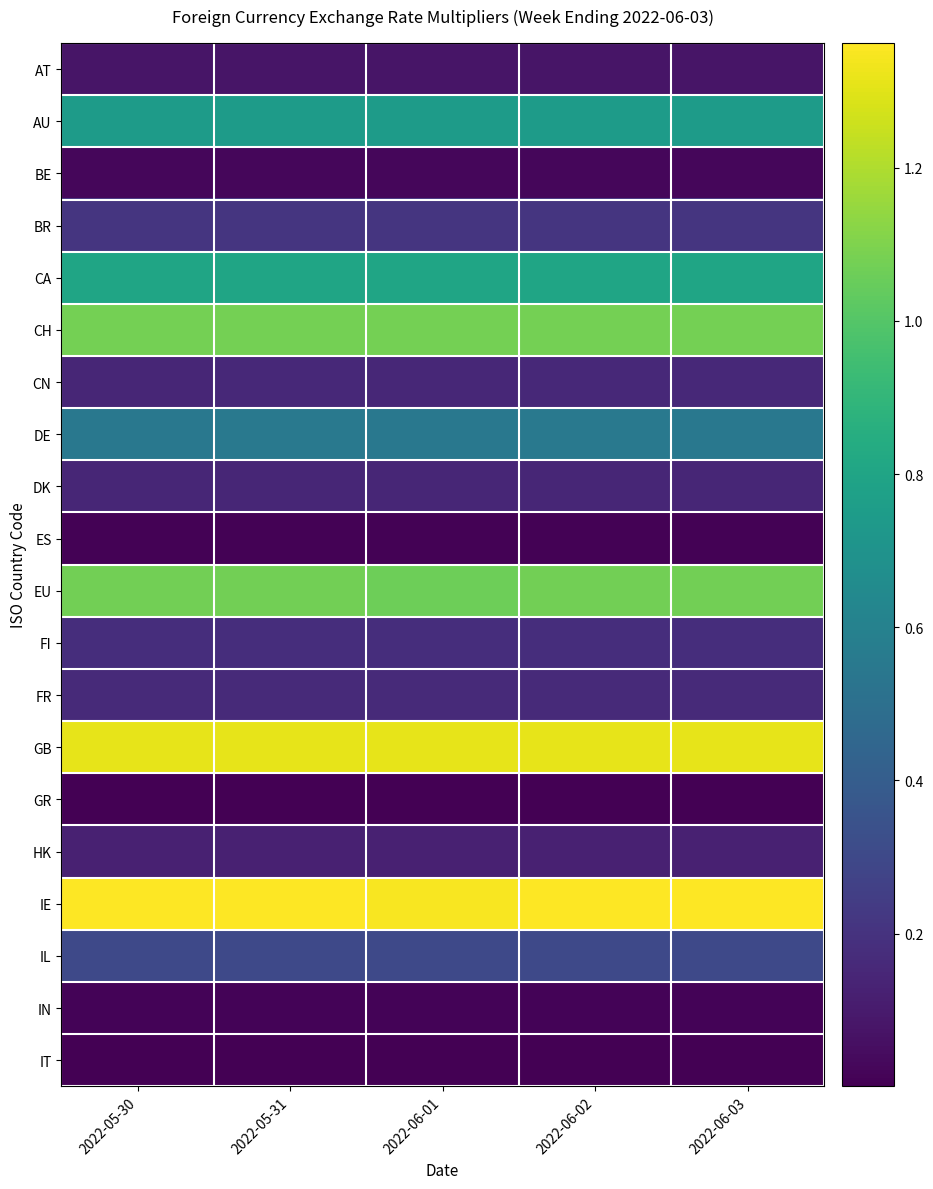

Which series has the largest total across all categories?

IE